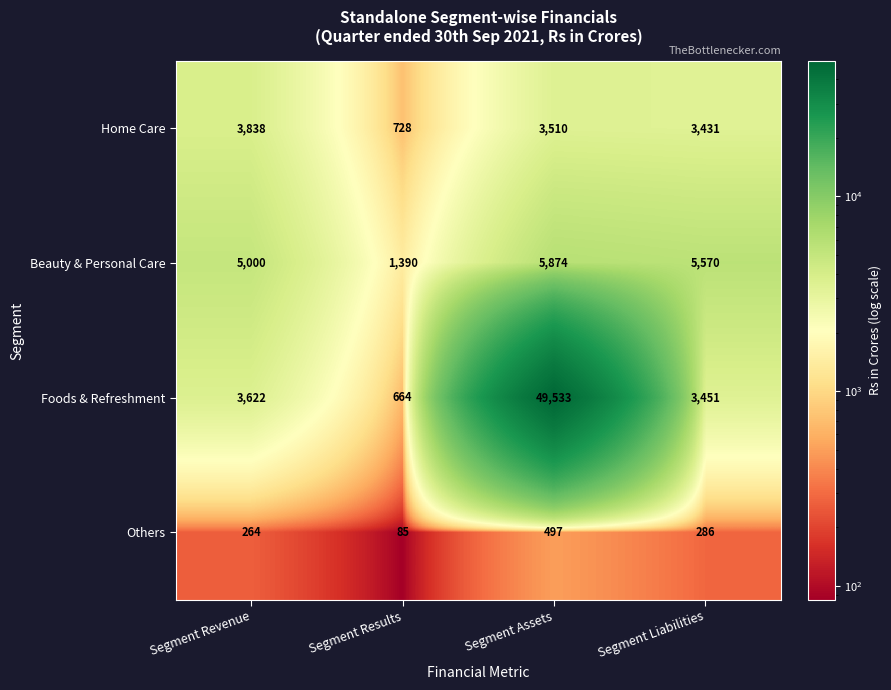

What is the sum of the Beauty & Personal Care values at Segment Revenue and Segment Assets?

10874